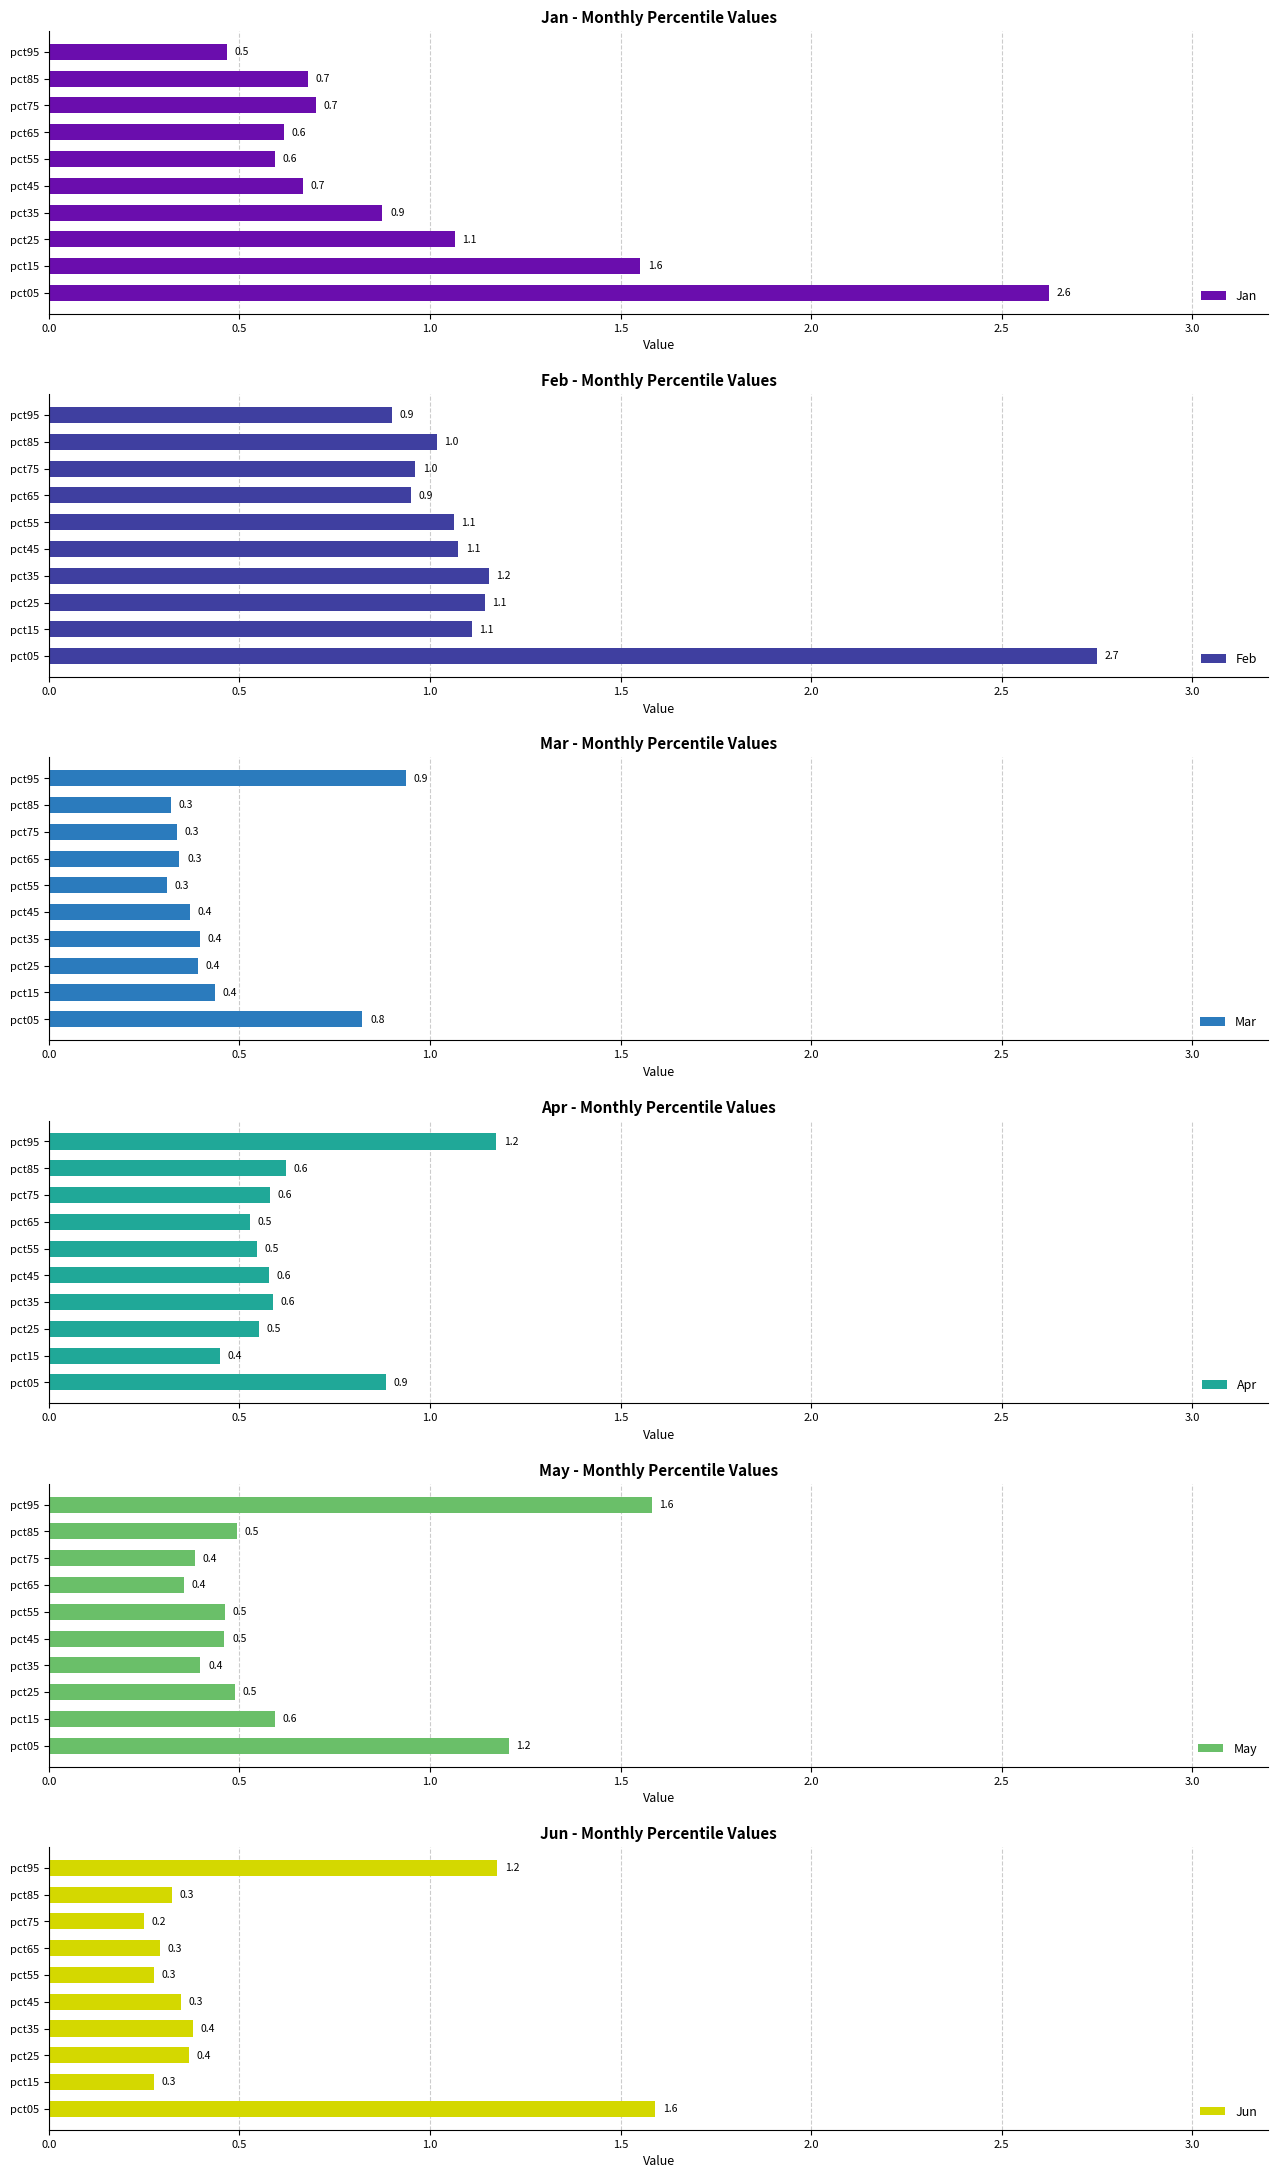

What is the difference between the second highest and second lowest values in the May series?

0.8